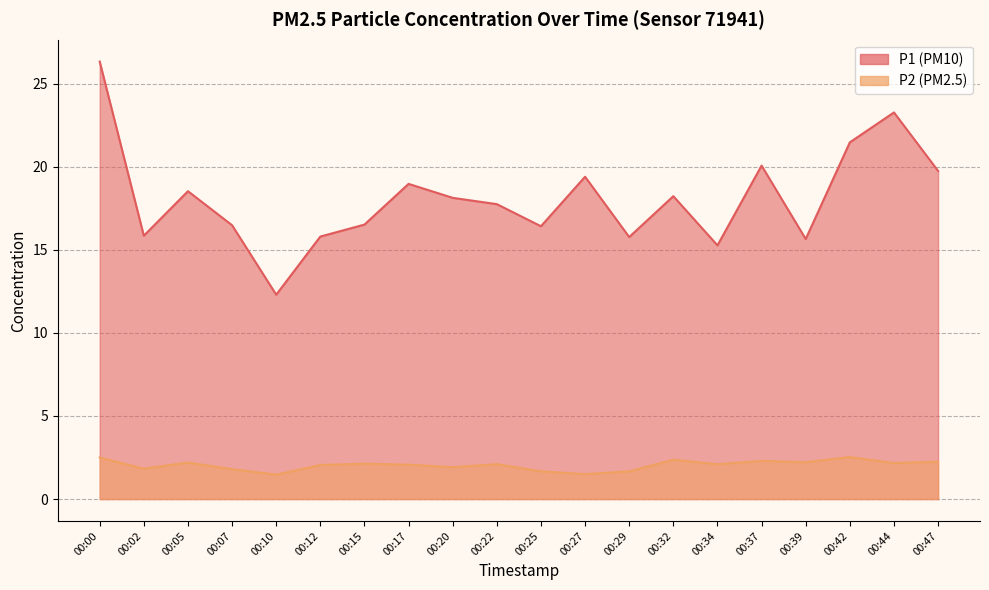

In P1, how many points are higher than both neighbors (excluding endpoints)?

6